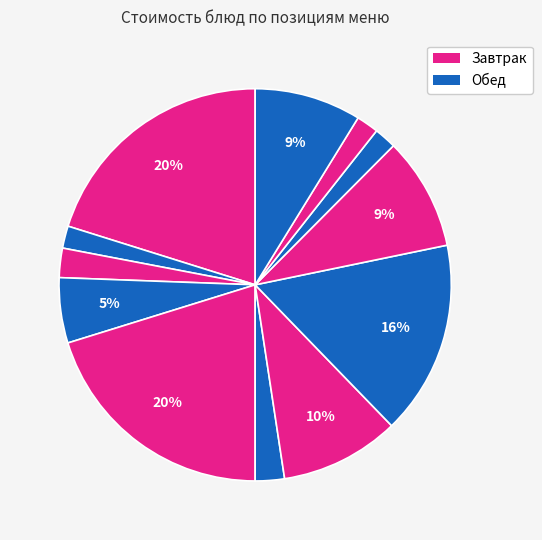

How many slices are in this pie chart?

12